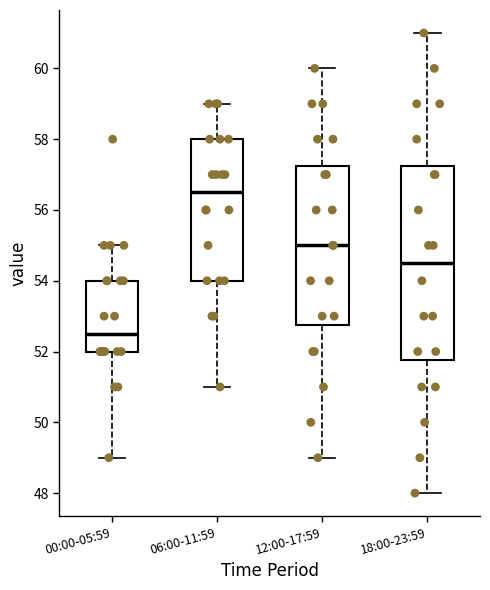

Reading left to right, read every box against the y-axis: the position of its median line, the range the box covers, and the ends of its whiskers. The values are not printed on the chart, so give them approximately, as read against the axis.

00:00-05:59: median 52.6, box 52.0 to 54.0, whiskers 49.0 to 55.0
06:00-11:59: median 56.6, box 54.0 to 58.0, whiskers 51.0 to 59.0
12:00-17:59: median 55.0, box 52.8 to 57.2, whiskers 49.0 to 60.0
18:00-23:59: median 54.6, box 51.8 to 57.2, whiskers 48.0 to 61.0